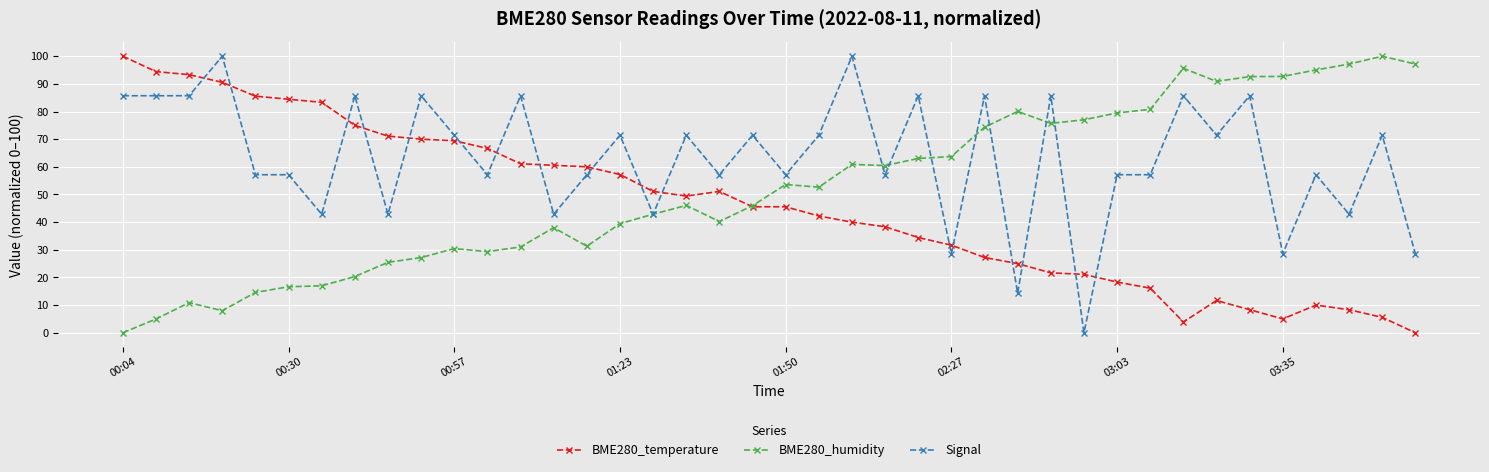

What is the maximum value shown in the chart?

100.0